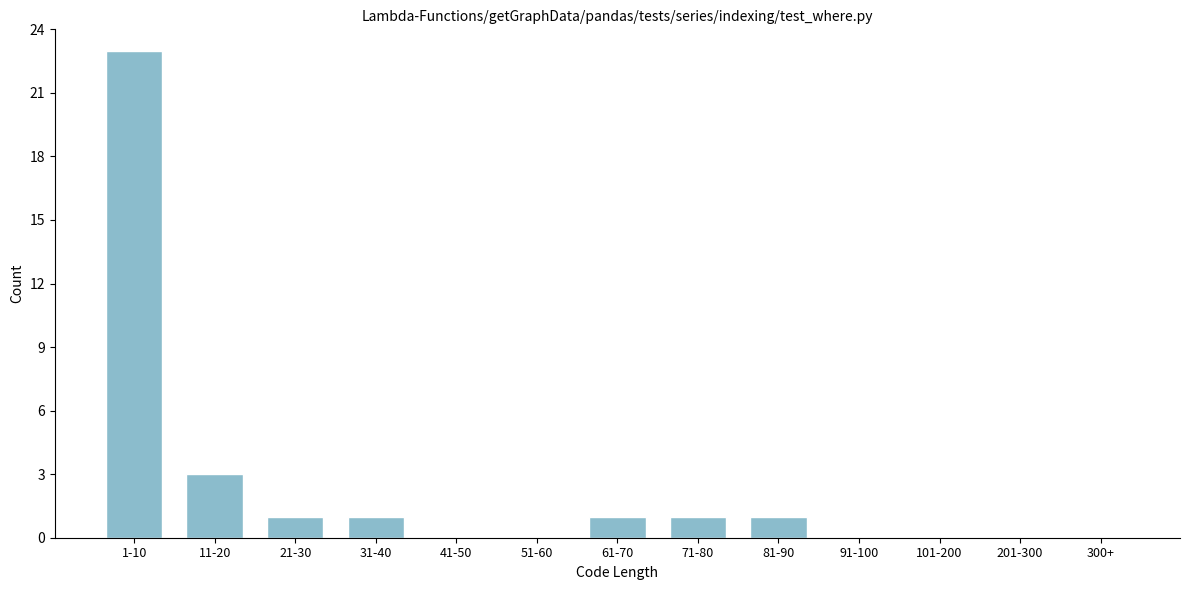

Reading right to left, what are all the values shown in this chart?

300+=0	201-300=0	101-200=0	91-100=0	81-90=1	71-80=1	61-70=1	51-60=0	41-50=0	31-40=1	21-30=1	11-20=3	1-10=23